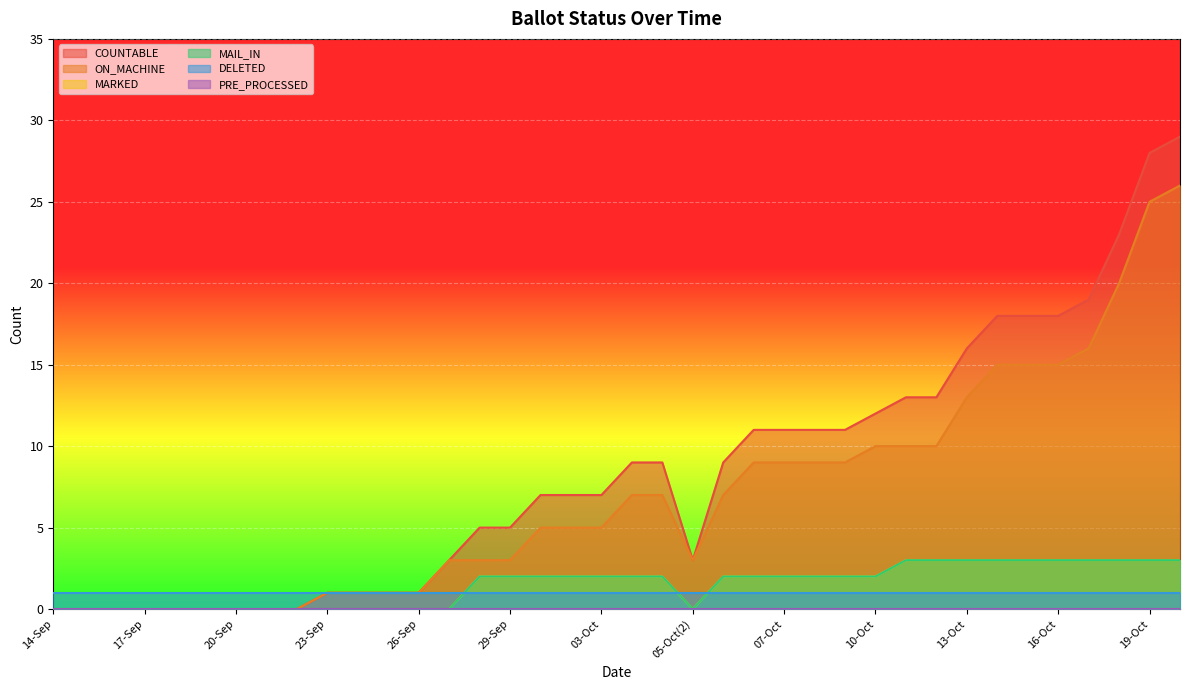

Where is MAIL_IN nearest to the value 1?

14-Sep